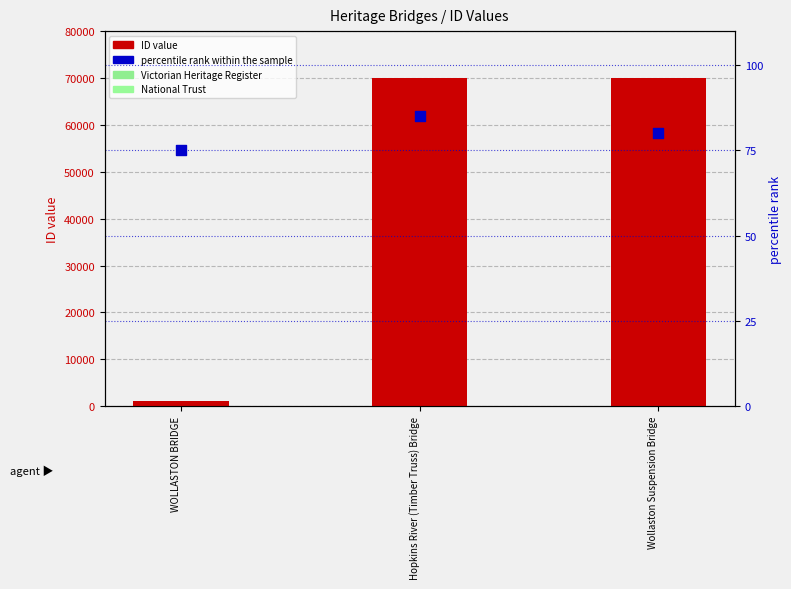

Is the value of ID value at Wollaston Suspension Bridge greater than the value of percentile rank within the sample at Wollaston Suspension Bridge?

Yes